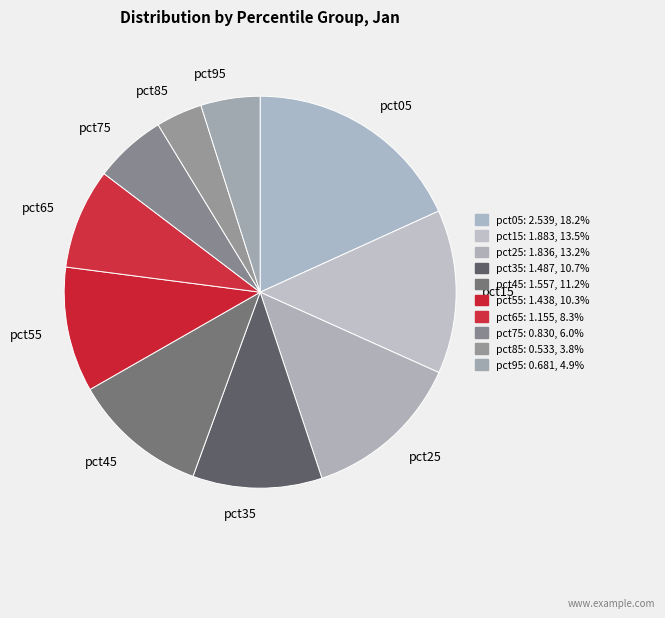

Does pct85 represent more than half of the total?

No